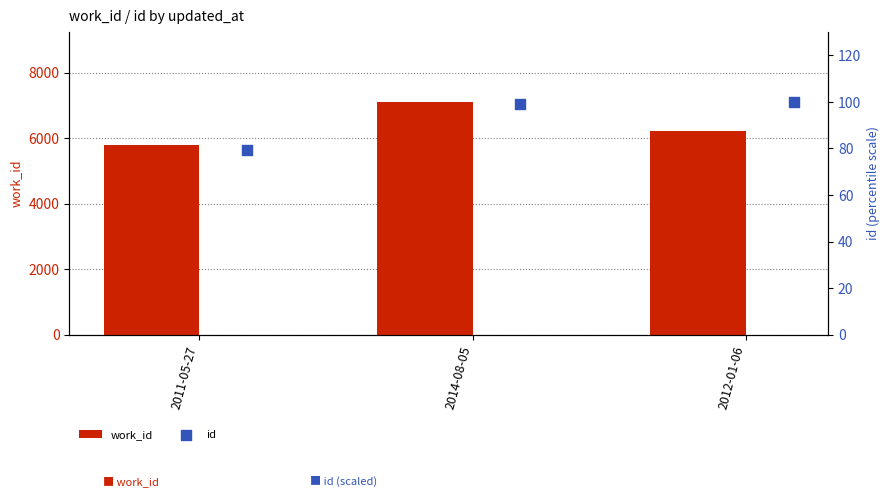

At which label does work_id reach its peak?

2014-08-05